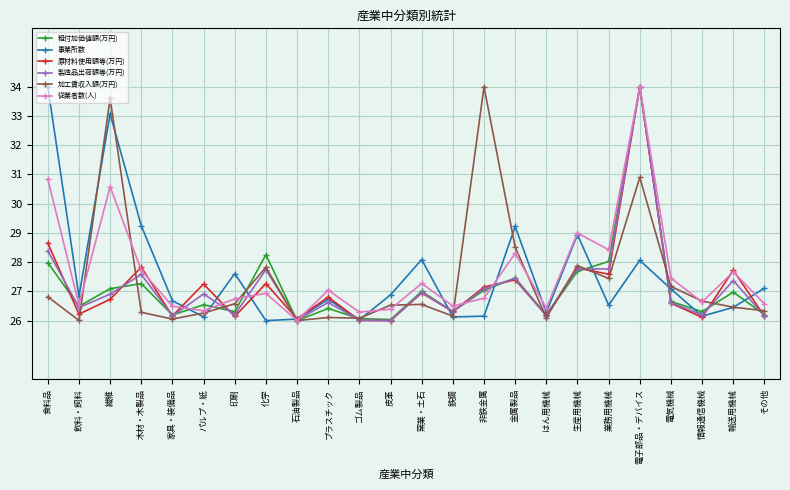

What is the maximum value shown in the chart?

34.0